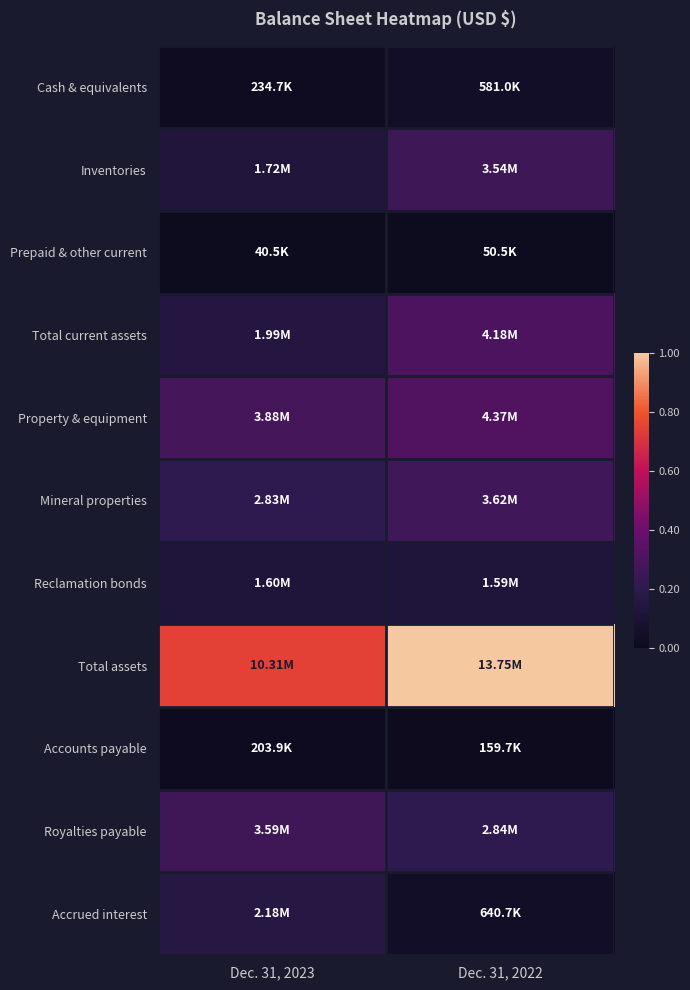

Rank the series by their maximum value, from highest to lowest.

Total assets, Property & equipment, Total current assets, Mineral properties, Royalties payable, Inventories, Accrued interest, Reclamation bonds, Cash & equivalents, Accounts payable, Prepaid & other current